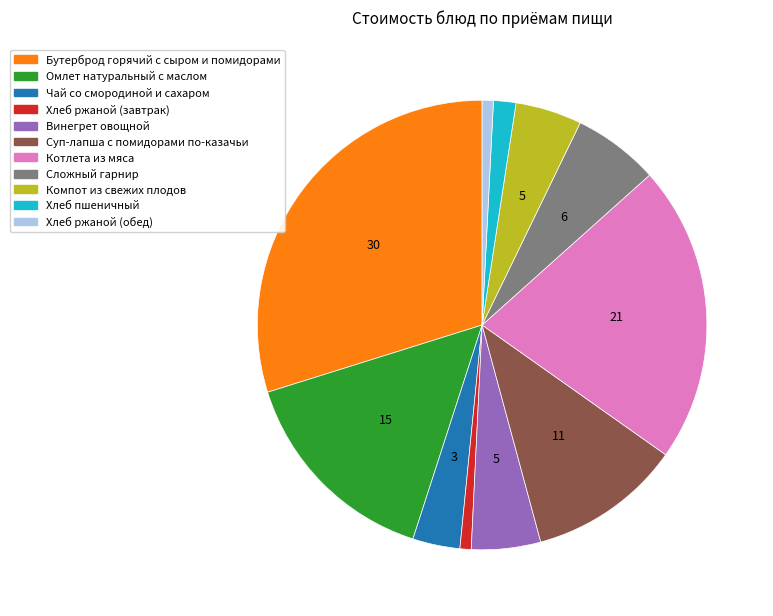

How many segments does this pie chart have?

11